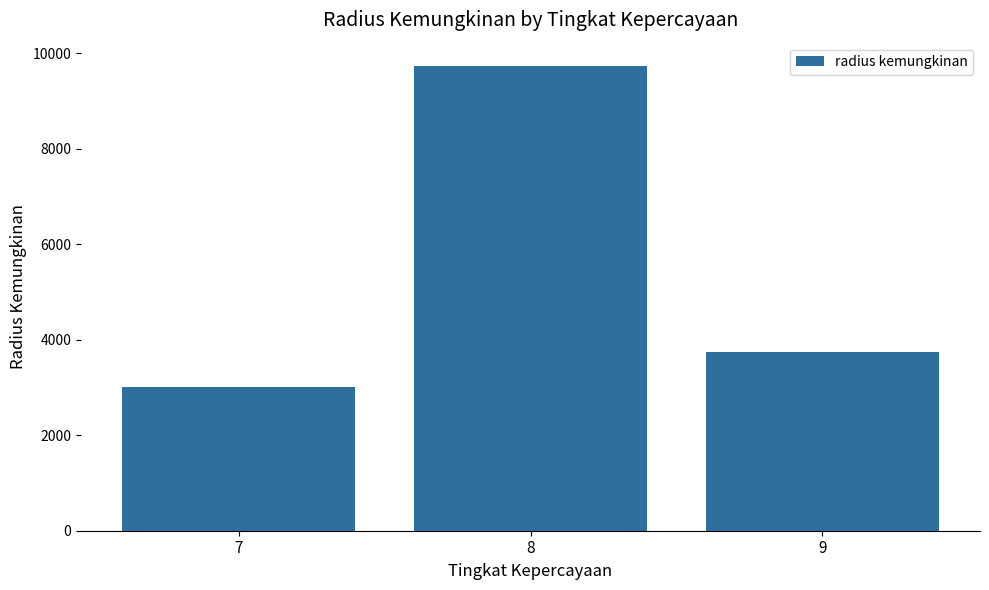

How many data points are less than 3732?

1